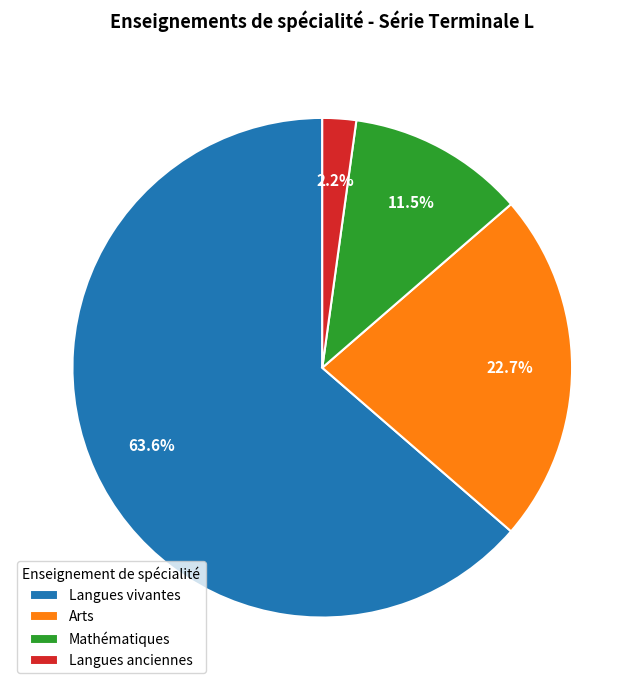

Combined, do Arts and Langues vivantes account for over 50%?

Yes